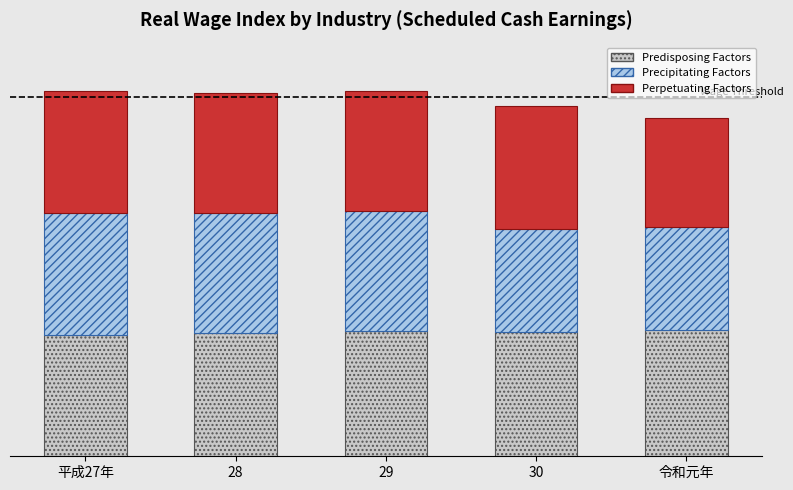

Are the bars horizontal?

No